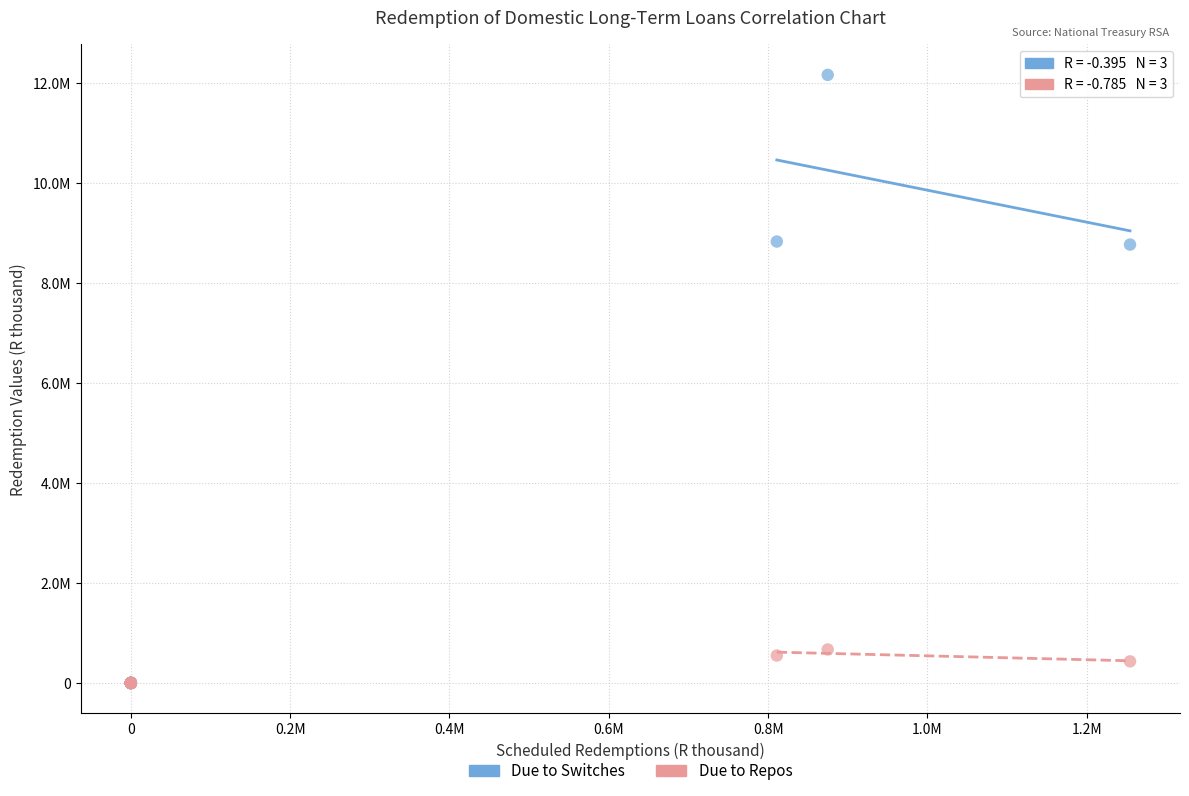

What are all the series names shown in the legend?

Due to Switches, Due to Repos